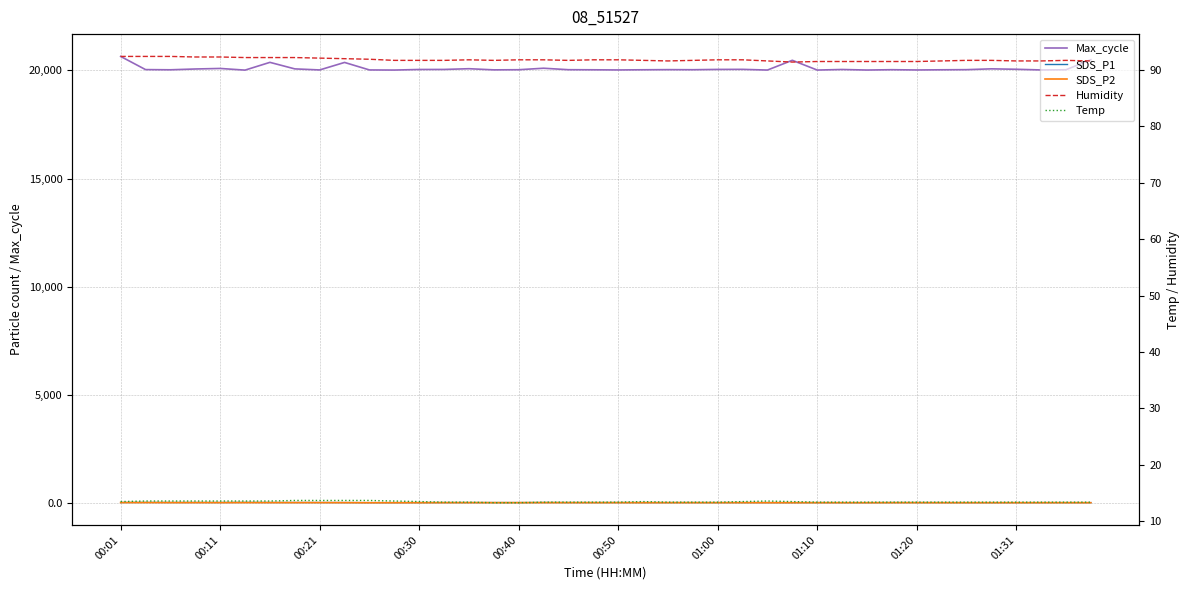

What is the sum of all Humidity values?

3672.5